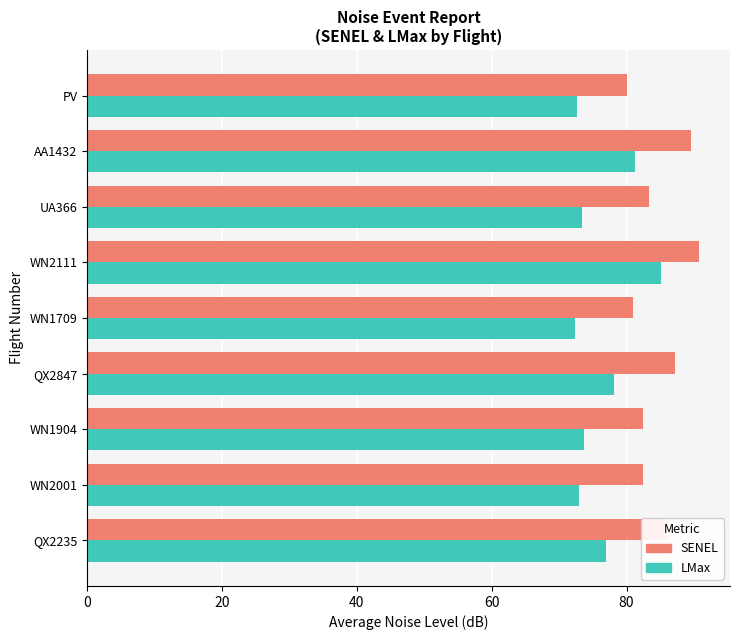

At which category does the chart reach its peak across all series?

WN2111